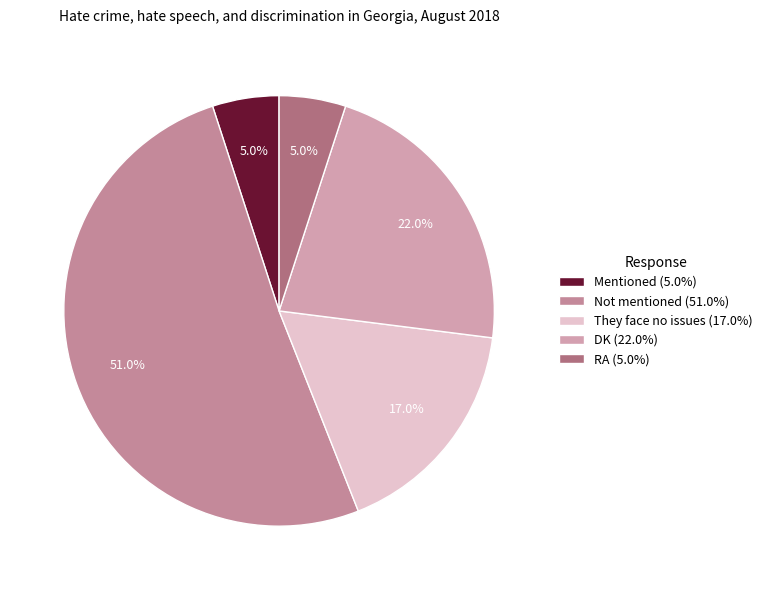

Rank the categories by value from lowest to highest.

Mentioned, RA, They face no issues, DK, Not mentioned